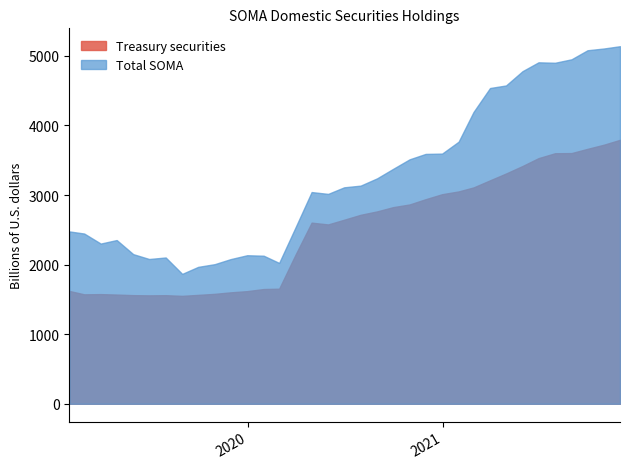

True or false: Total SOMA has more than 1 points higher than both neighbors.

True